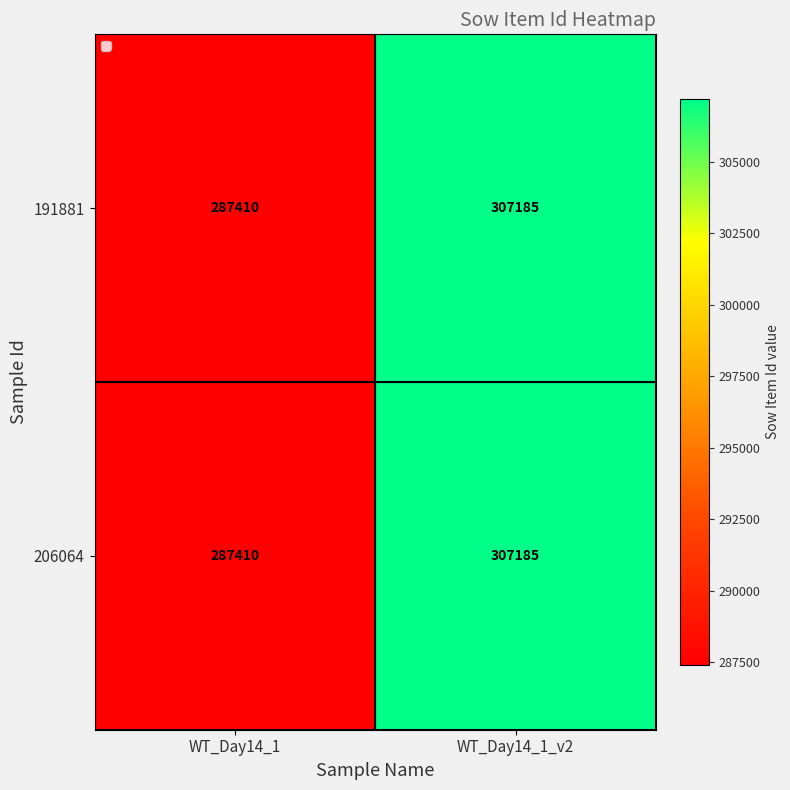

Rank the categories by 191881 value from lowest to highest.

WT_Day14_1, WT_Day14_1_v2